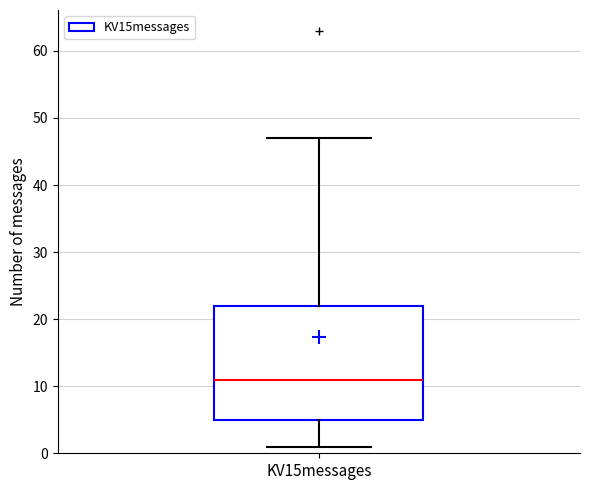

Transcribe this box plot: give where the median line is, the range the box spans, and where the two whiskers end, as read against the y-axis. The values are not printed on the chart, so give them approximately, as read against the axis.

median 11, box 5 to 22, whiskers 1 to 47